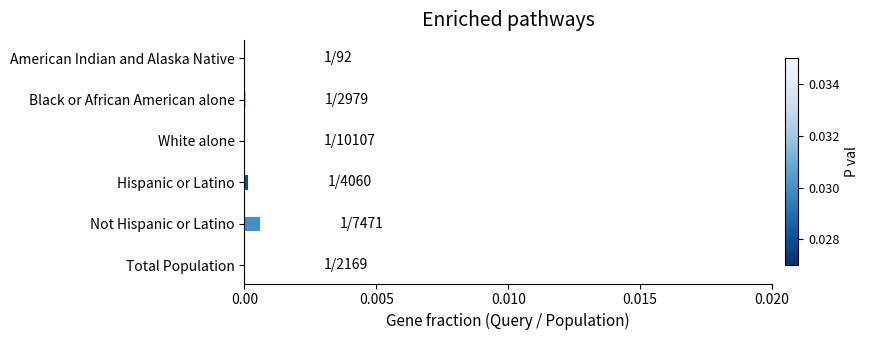

Is it true that the value at Total Population is 0.0?

True